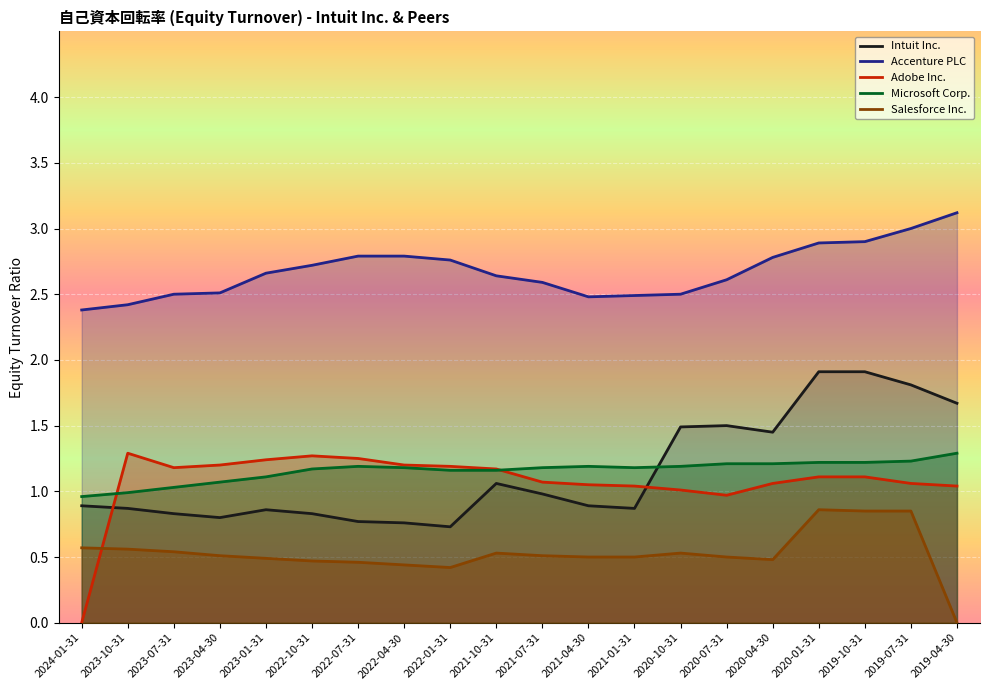

Rank the series at 2022-04-30 from highest to lowest value.

Accenture PLC, Adobe Inc., Microsoft Corp., Intuit Inc., Salesforce Inc.